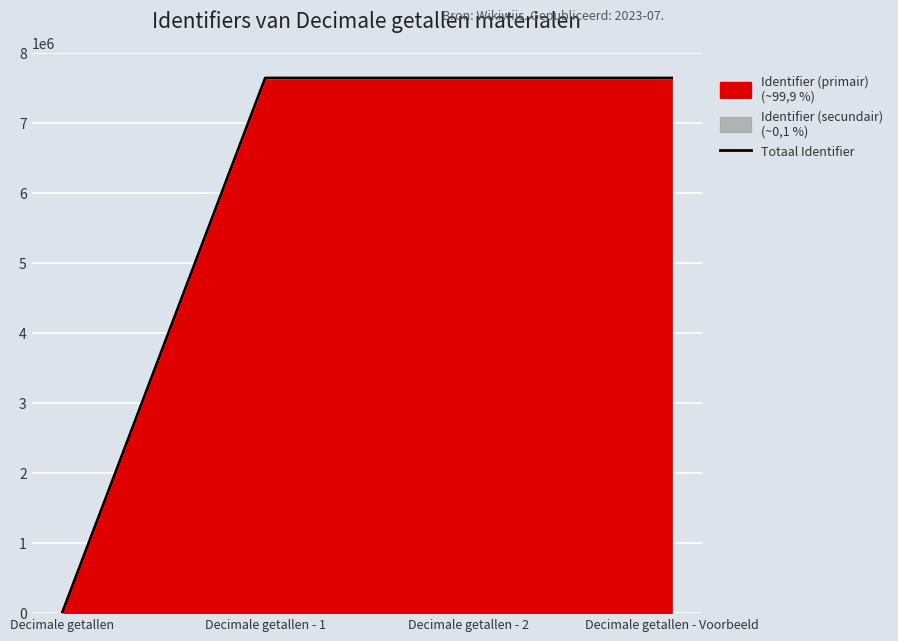

Which category has the lowest value across all series?

Decimale getallen